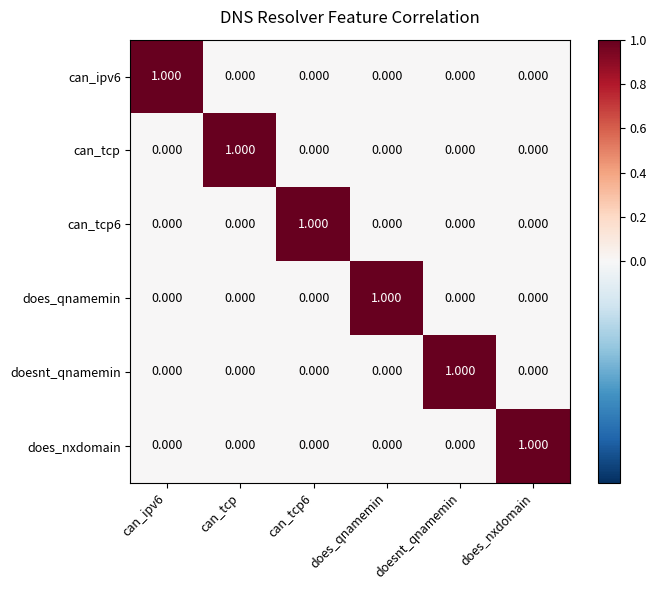

At which label does can_tcp reach its peak?

can_tcp